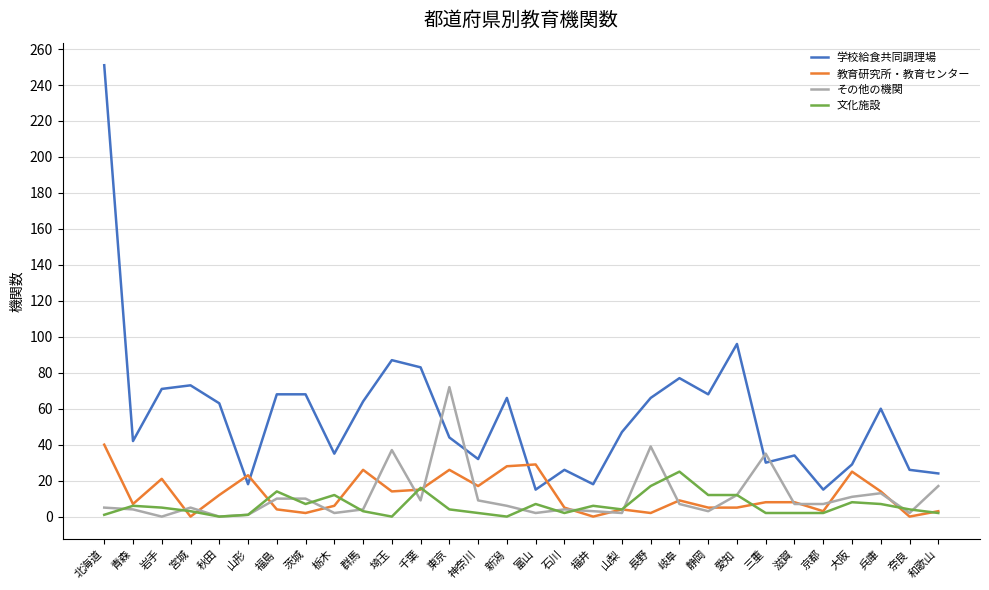

How many intersections are there between その他の機関 and 学校給食共同調理場?

4